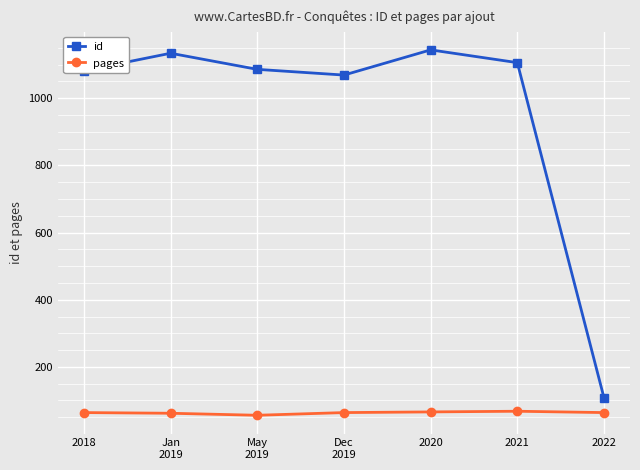

True or false: pages and id intersect in this chart.

False